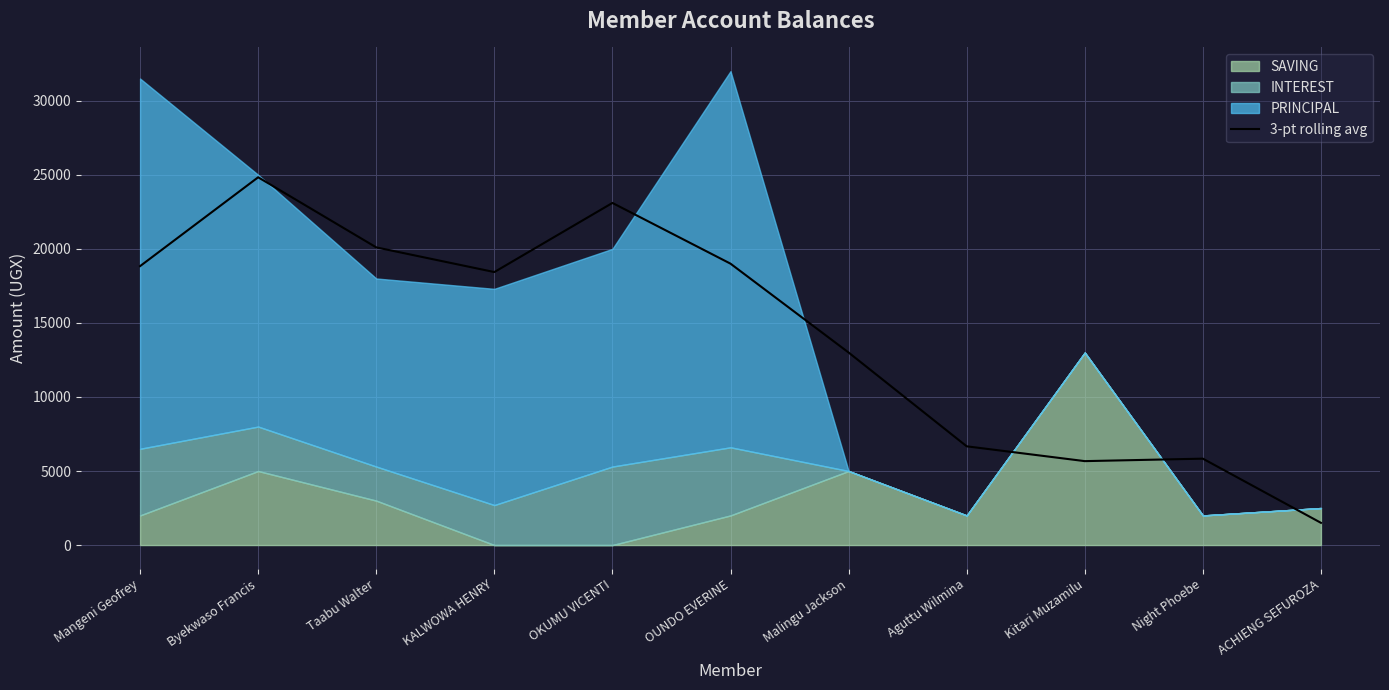

The 3-pt rolling avg series shows 18833.3 at Mangeni Geofrey. True or false?

True